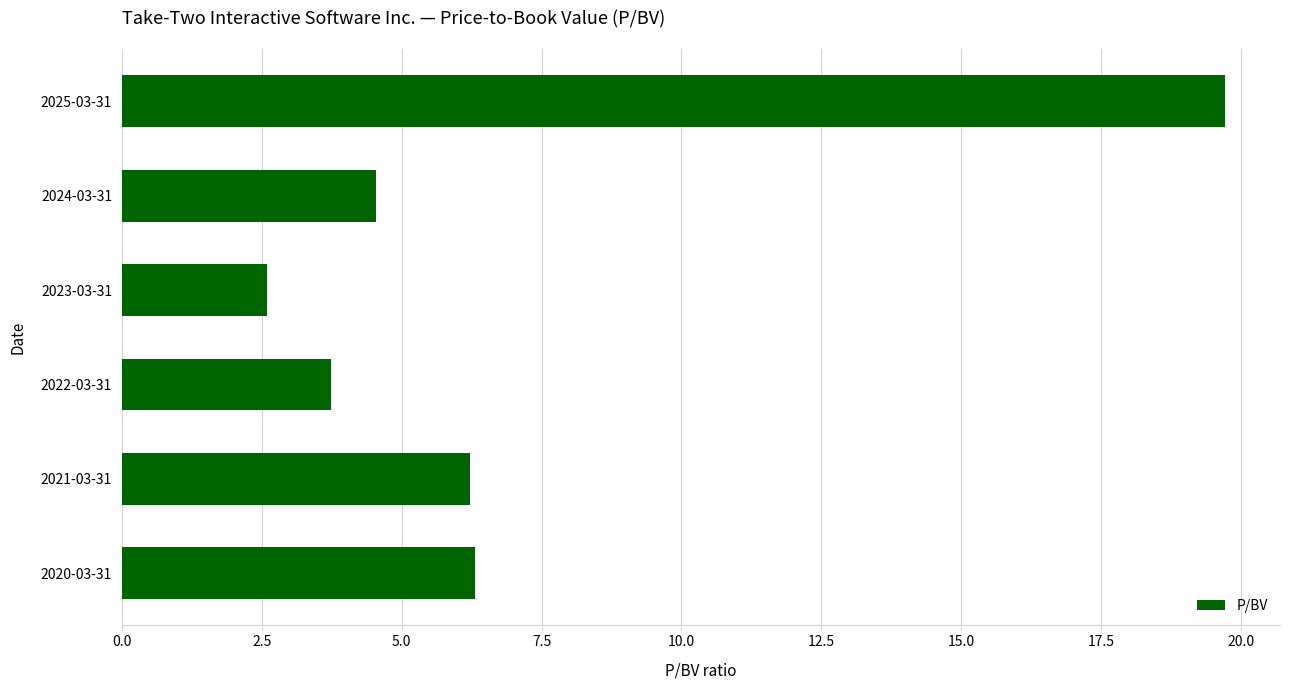

Does the chart contain any negative values?

No